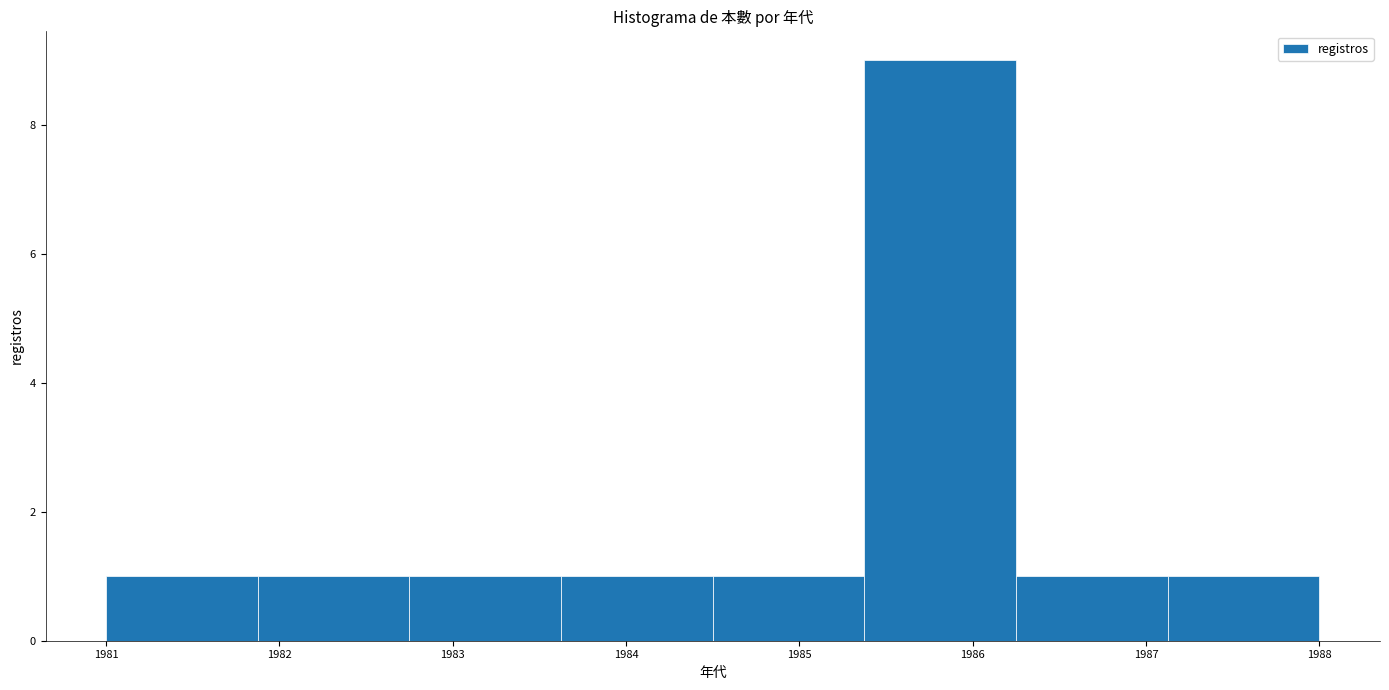

Reading left to right, transcribe this chart: for each bar, give the range it covers on the x-axis and its height. Neither the bar edges nor the heights are printed on the chart, so give them approximately, as read against the axes.

1981.0 to 1981.9: 1
1981.9 to 1982.8: 1
1982.8 to 1983.6: 1
1983.6 to 1984.5: 1
1984.5 to 1985.4: 1
1985.4 to 1986.3: 9
1986.3 to 1987.1: 1
1987.1 to 1988.0: 1